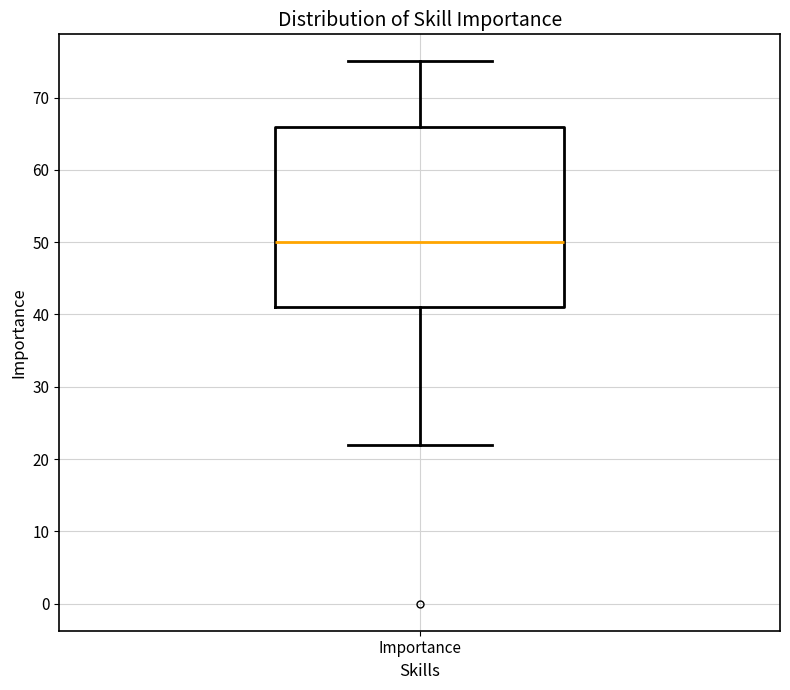

Read this box plot against the y-axis: the position of the median line, the range covered by the box, and the ends of both whiskers. The values are not printed on the chart, so give them approximately, as read against the axis.

median 50, box 41 to 66, whiskers 22 to 75